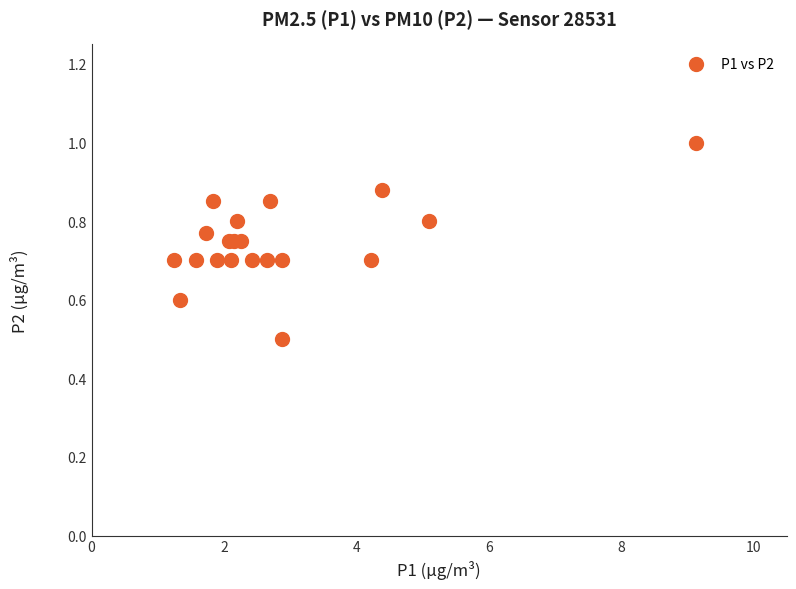

What Y value in the scatter plot is closest to 0?

0.5